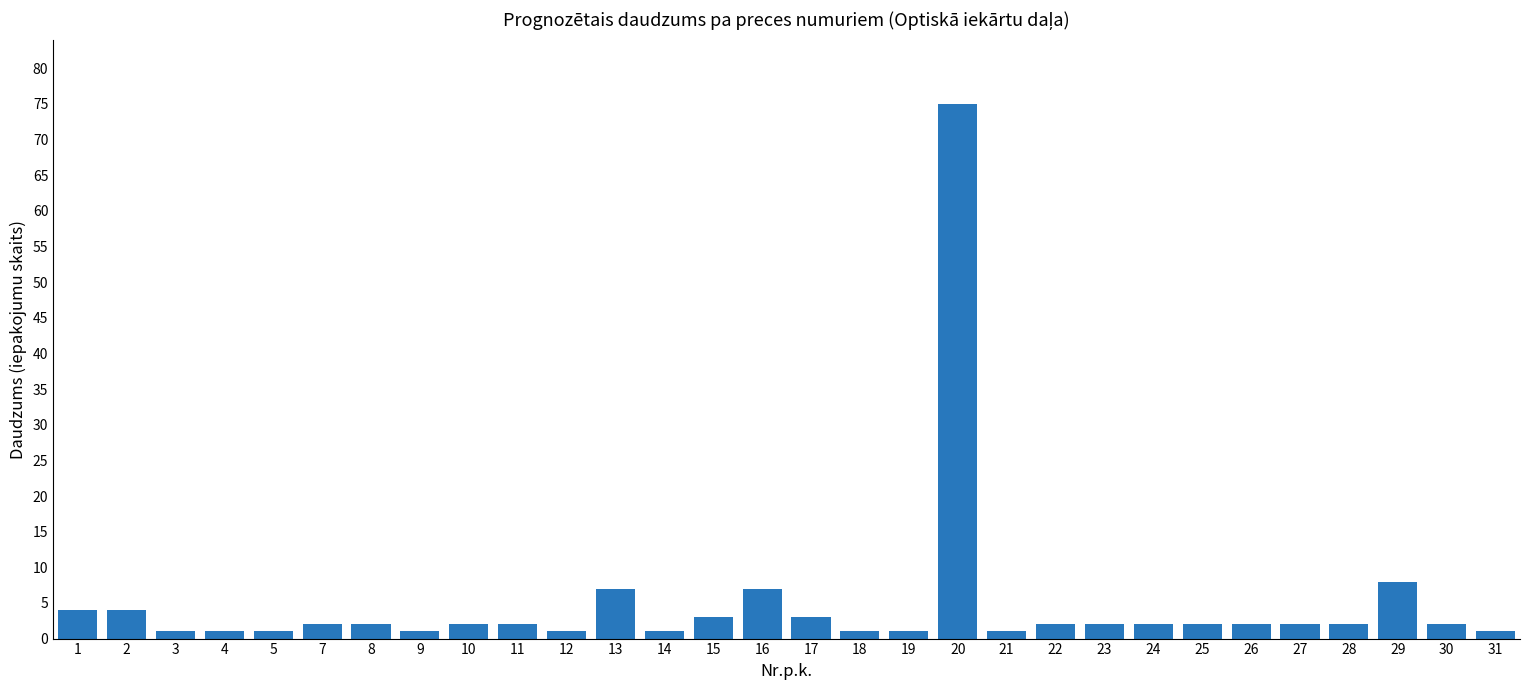

What is the sum of all values?

145